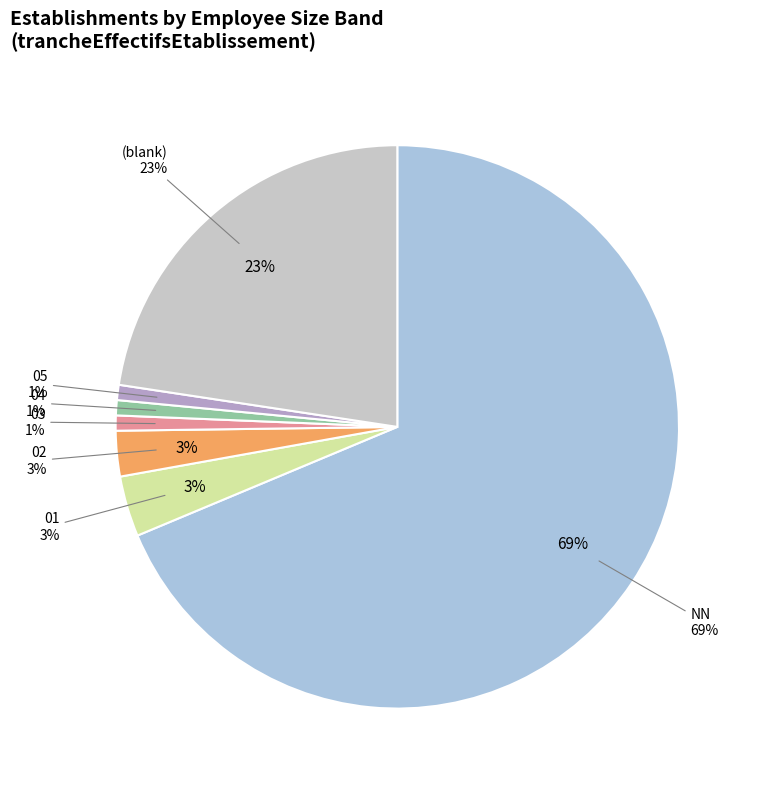

The NN slice represents 61% of the pie. True or false?

False